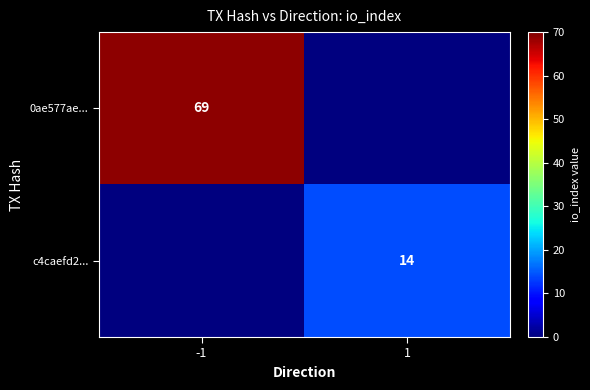

Is it true that 0ae577ae... equals 46 at -1?

False